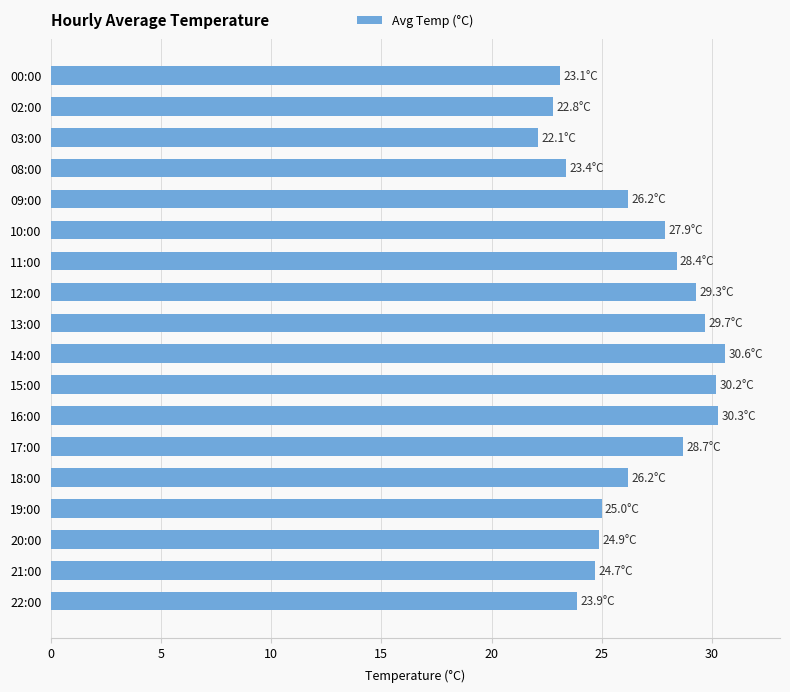

Which label corresponds to the smallest value in the chart?

03:00